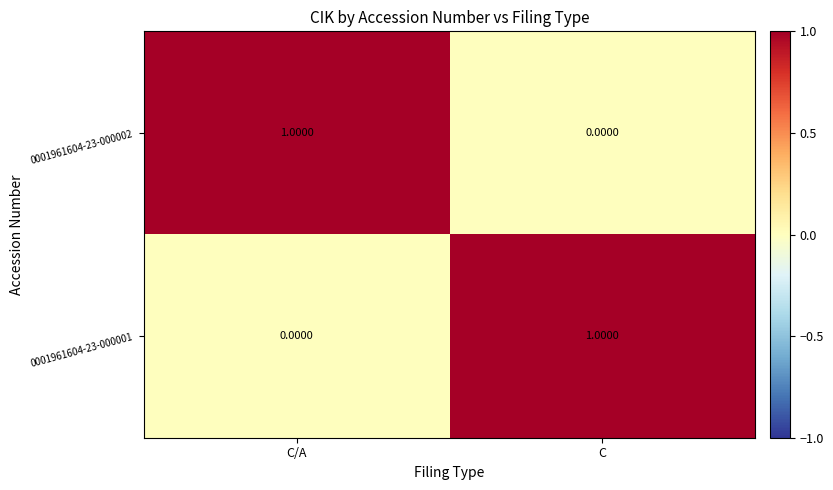

Rank the series at C/A from lowest to highest value.

0001961604-23-000001, 0001961604-23-000002